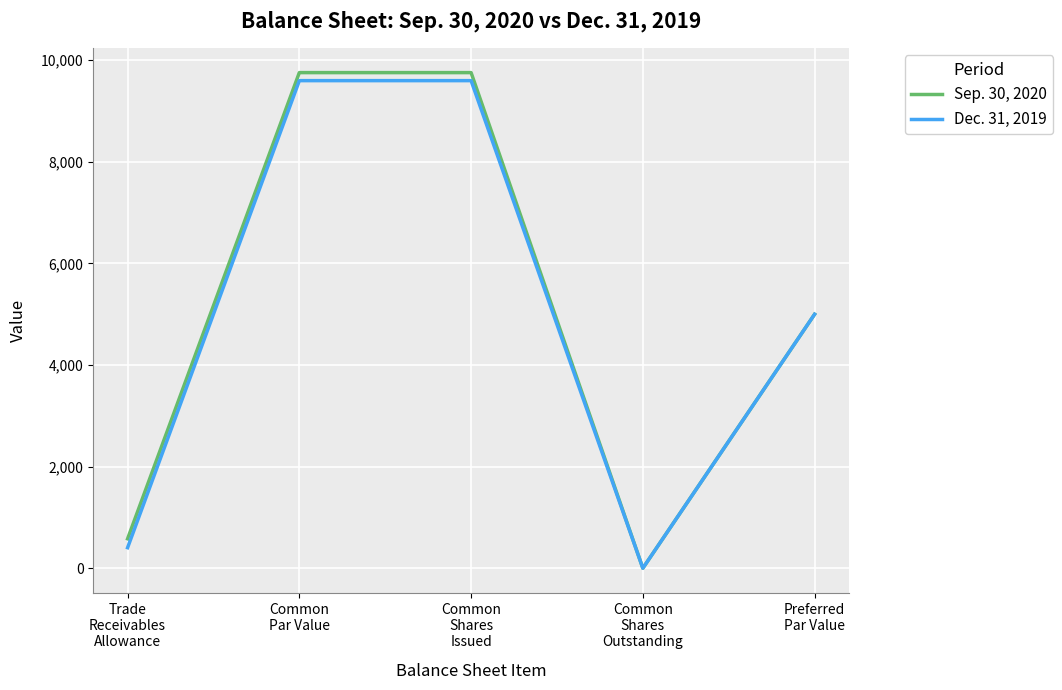

At how many categories does at least one series exceed 817?

3